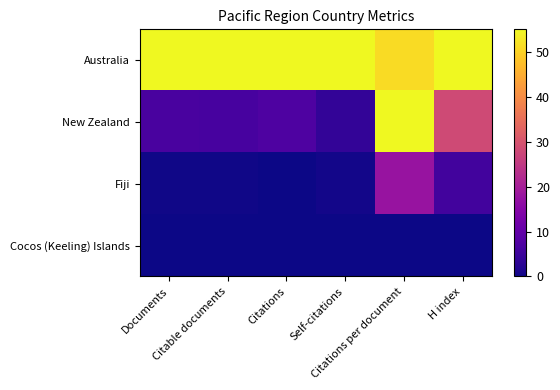

Reading right to left, extract all data points from this chart.

Australia: H index=55.0	Citations per document=51.2	Self-citations=55.0	Citations=55.0	Citable documents=55.0	Documents=55.0
New Zealand: H index=28.3	Citations per document=55.0	Self-citations=3.8	Citations=7.2	Citable documents=6.3	Documents=6.6
Fiji: H index=5.7	Citations per document=17.8	Self-citations=0.4	Citations=0.1	Citable documents=0.3	Documents=0.3
Cocos (Keeling) Islands: H index=0.0	Citations per document=0.0	Self-citations=0.0	Citations=0.0	Citable documents=0.0	Documents=0.0